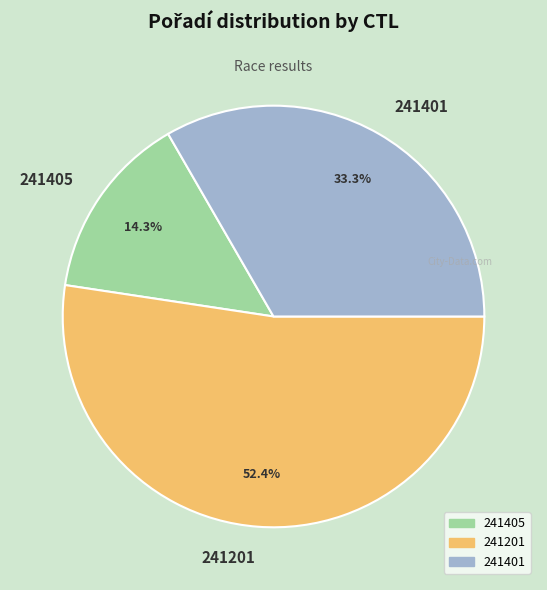

Is there any slice that represents more than half of the pie?

Yes